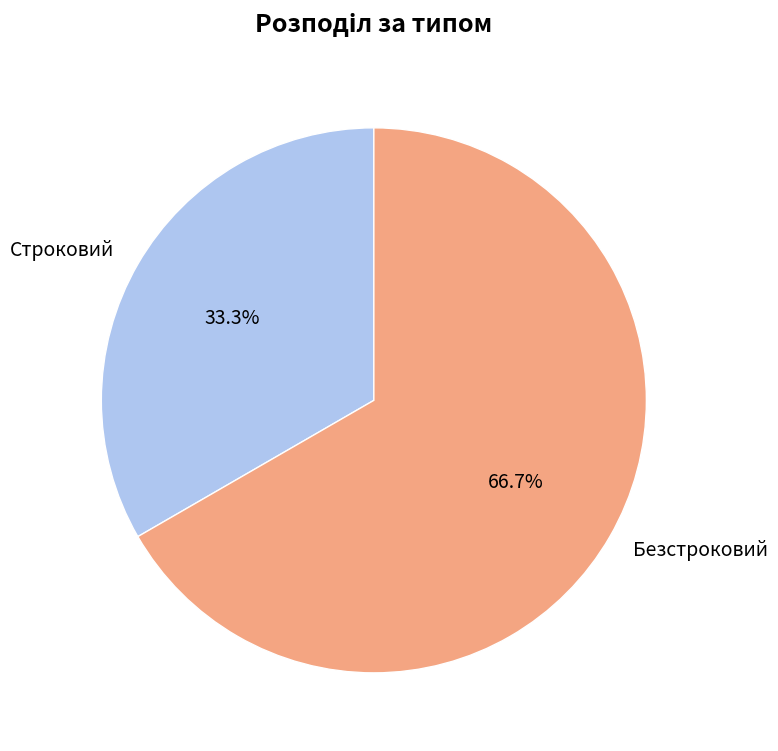

Do Безстроковий and Строковий together represent more than half of the pie?

Yes